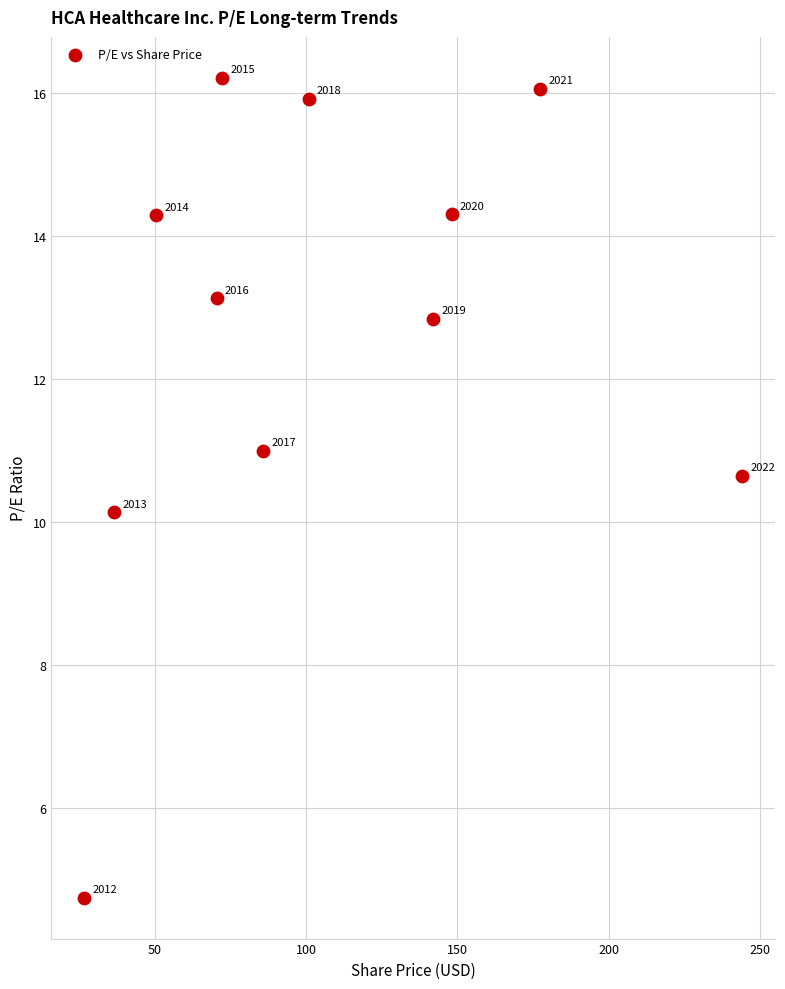

What is the average Y value?

12.7